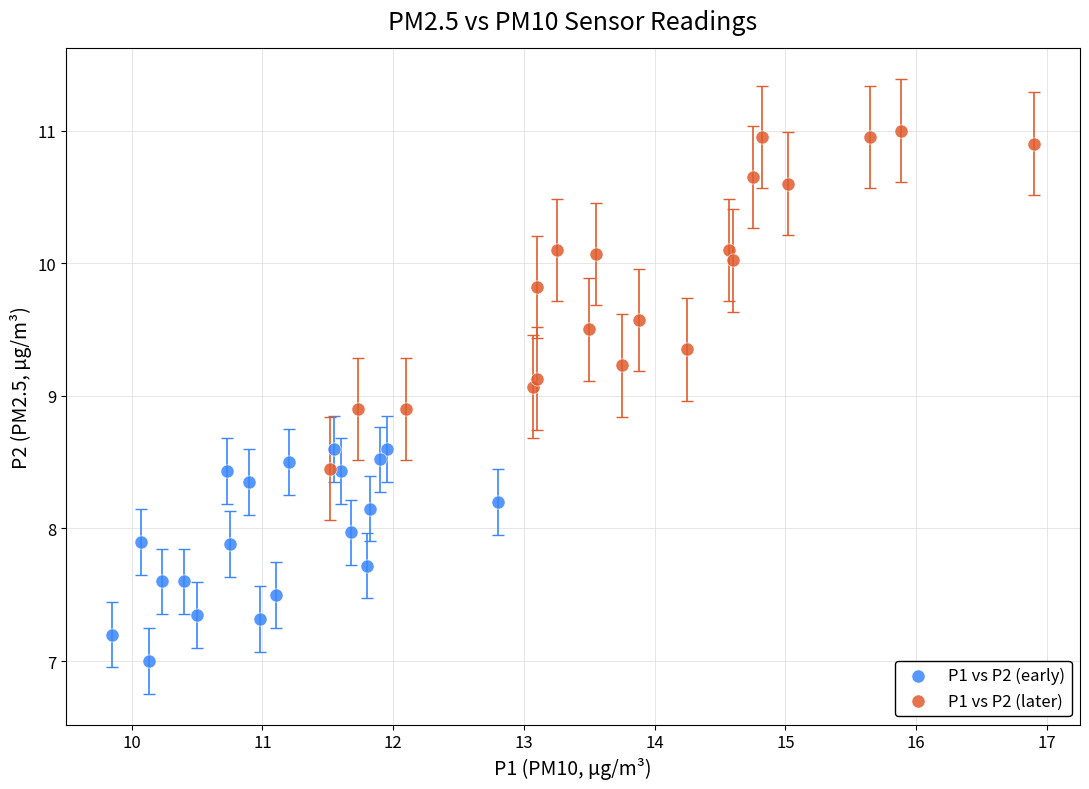

What are all the series names shown in the legend?

P1 vs P2 (early), P1 vs P2 (later)